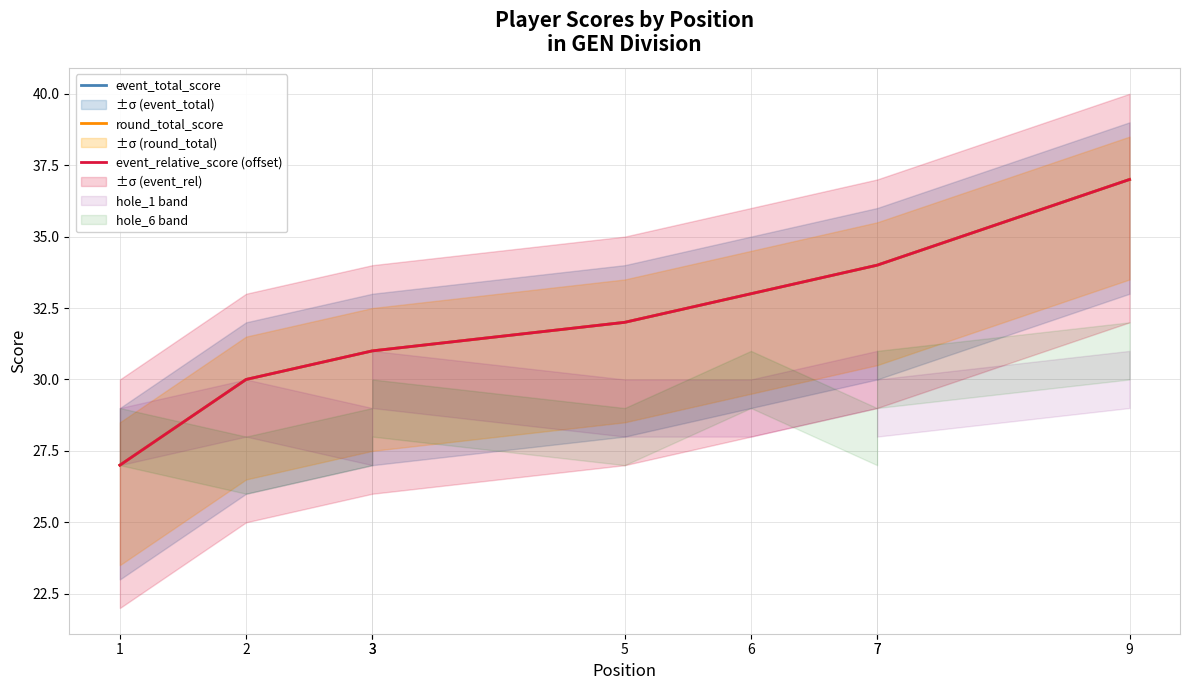

Which has a higher value, 7 or 3?

7